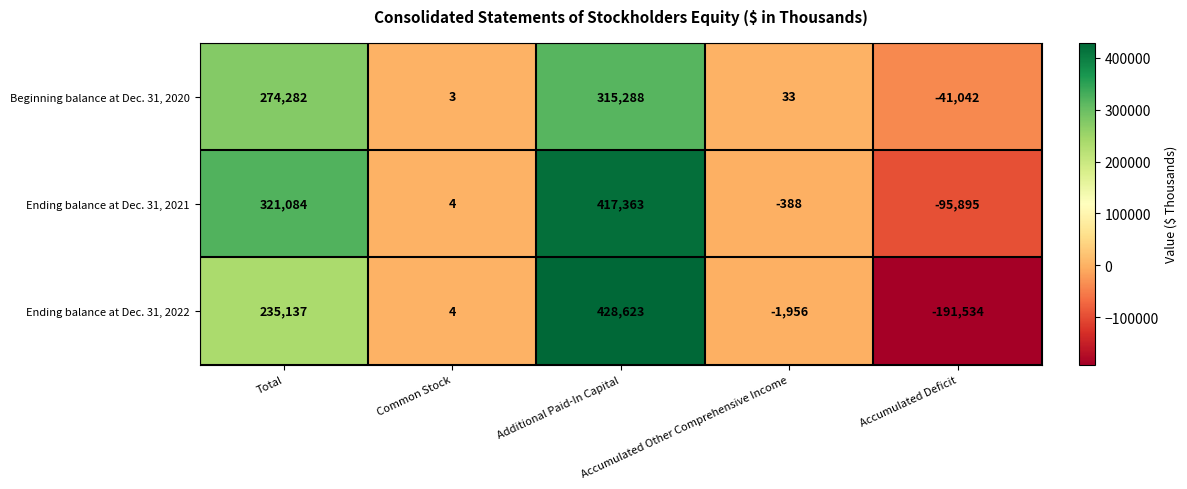

What is the average value of the Beginning balance at Dec. 31, 2020 series?

109713